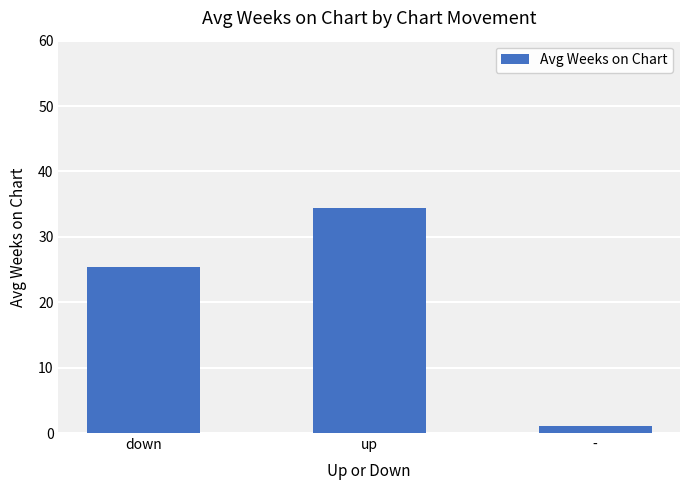

Are the bars grouped side by side (vs. stacked)?

No